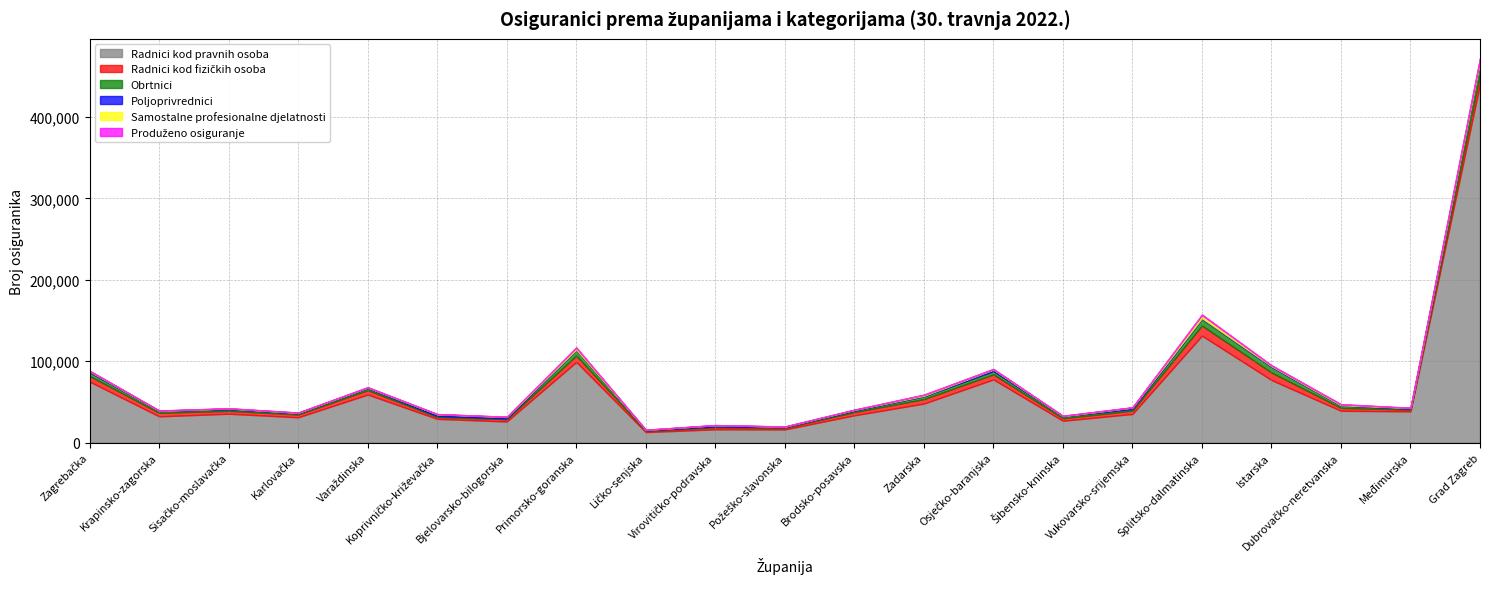

How many data points in Poljoprivrednici are less than 773?

10